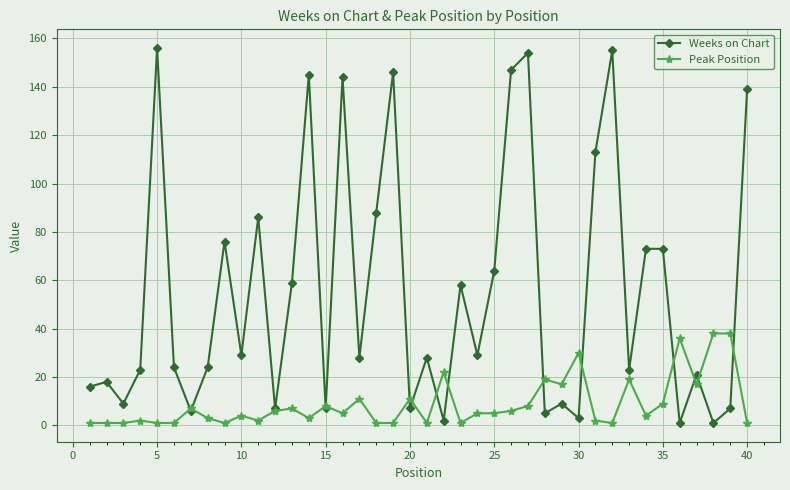

Which series has the largest range (max minus min)?

Weeks on Chart